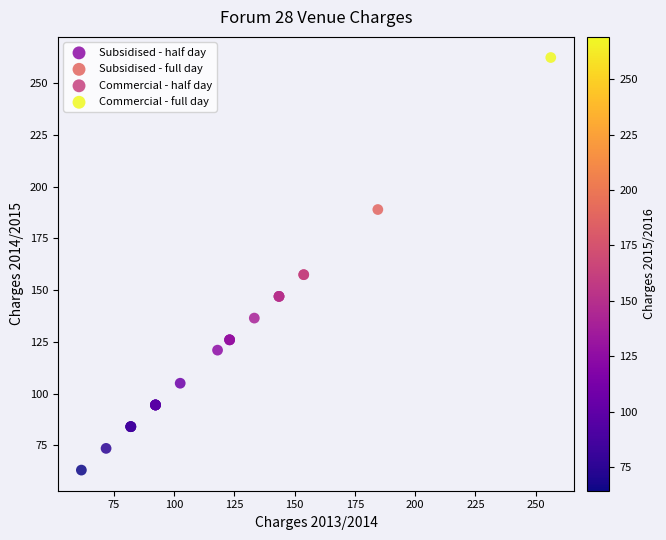

Which series reaches the maximum Y coordinate?

Commercial - full day